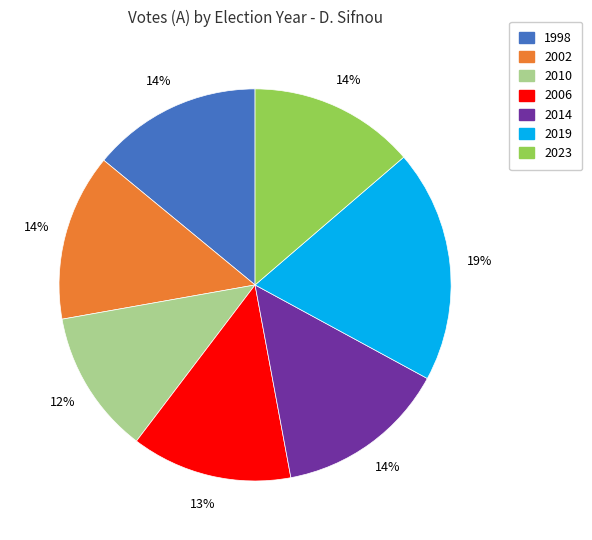

Which category has the biggest portion of the pie?

2019